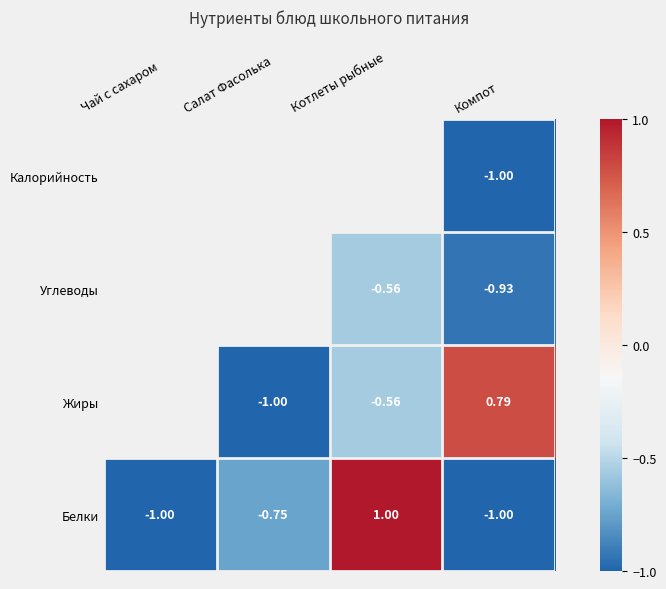

At which label does Белки first exceed 0?

Котлеты рыбные